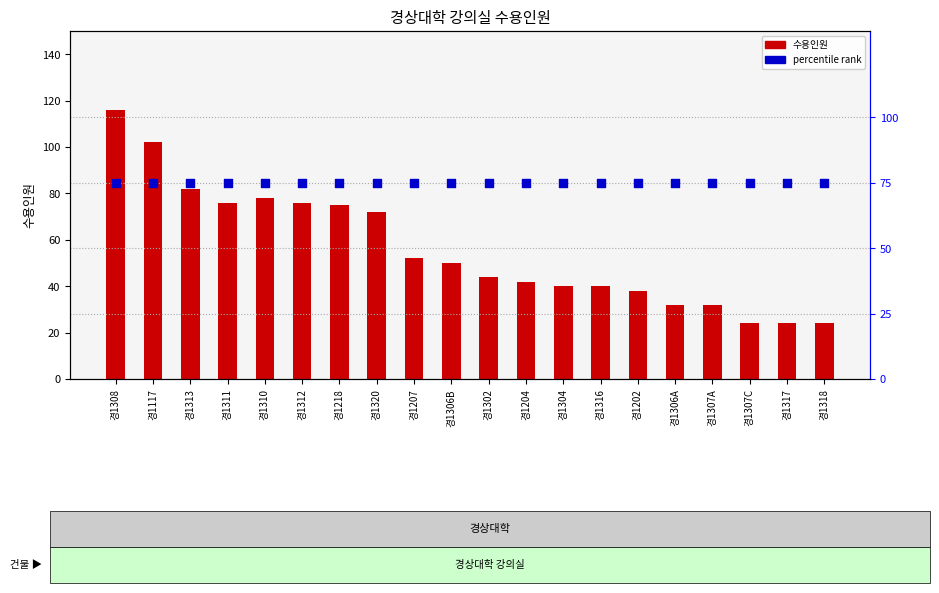

Which series contains the lowest Y value?

수용인원